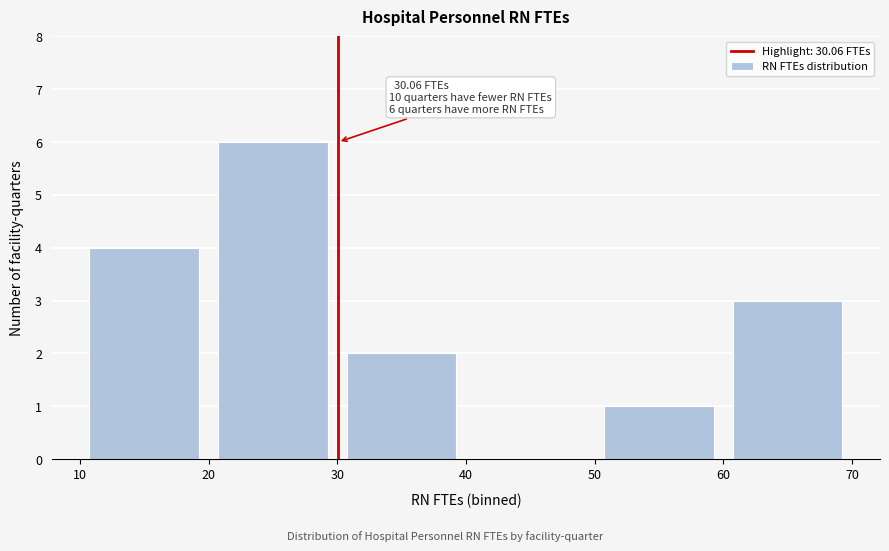

Over which range of the x-axis is the bar tallest?

20 to 30